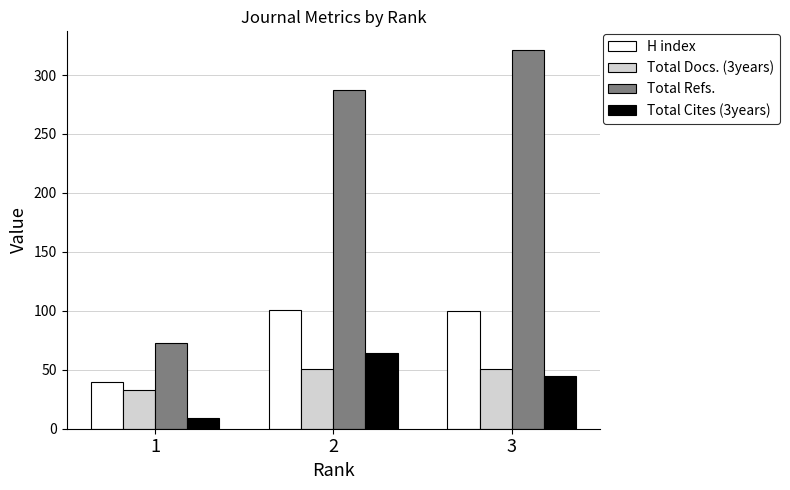

How many values in the H index series are below 100?

1